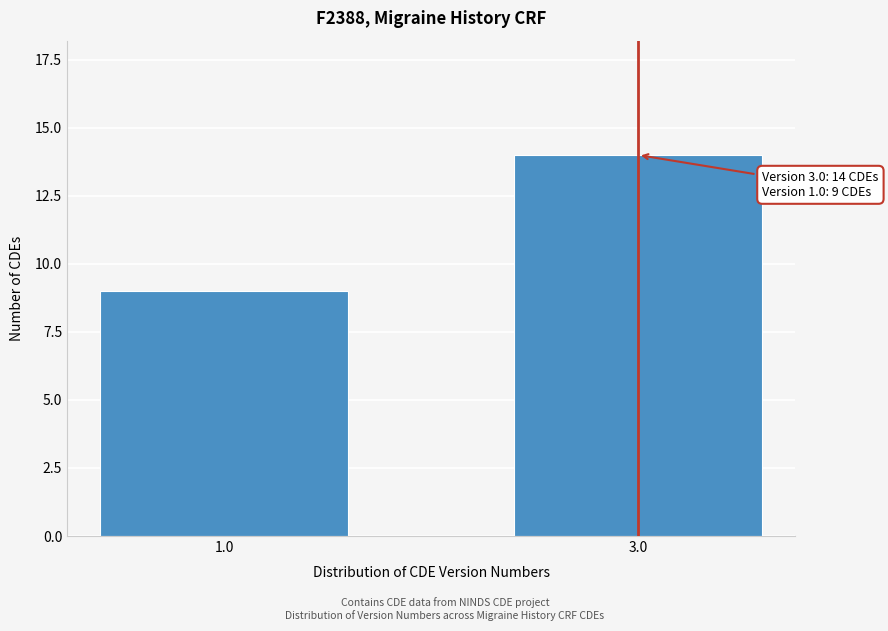

Reading left to right, extract all data points from this chart.

1.0=9	3.0=14